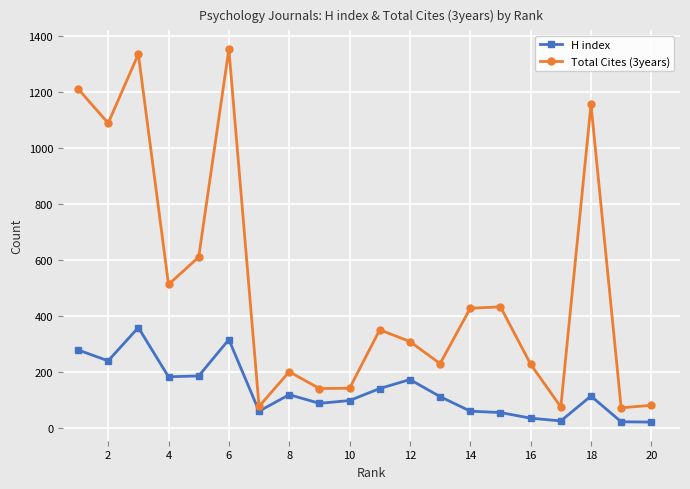

Rank the series by their maximum value, from lowest to highest.

H index, Total Cites (3years)